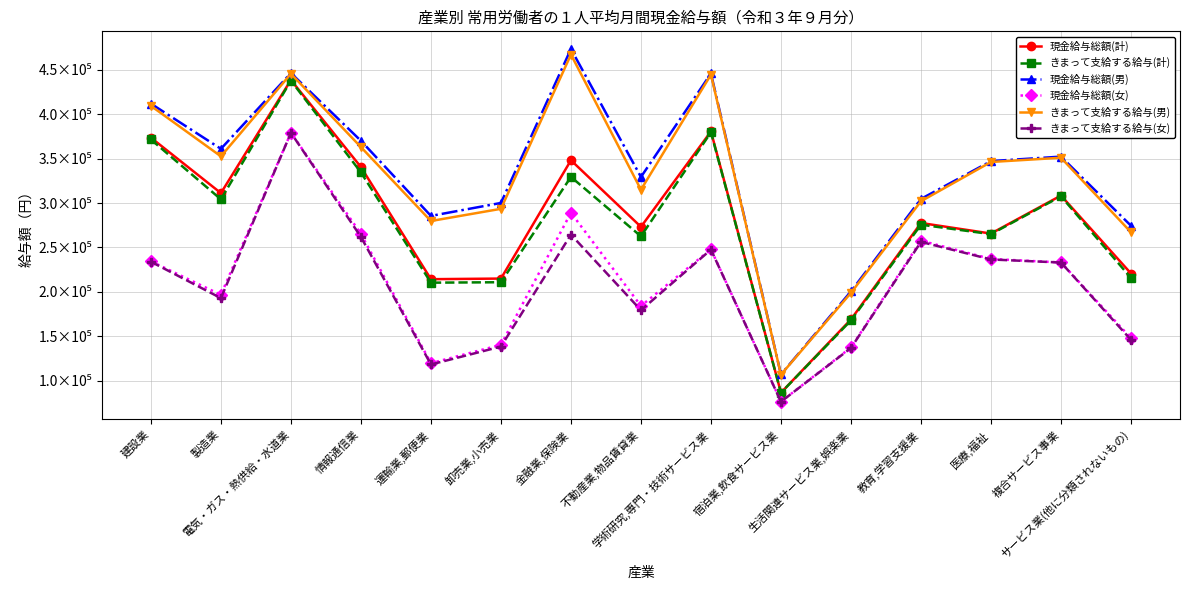

What are all the series names shown in the legend?

現金給与総額(計), きまって支給する給与(計), 現金給与総額(男), 現金給与総額(女), きまって支給する給与(男), きまって支給する給与(女)